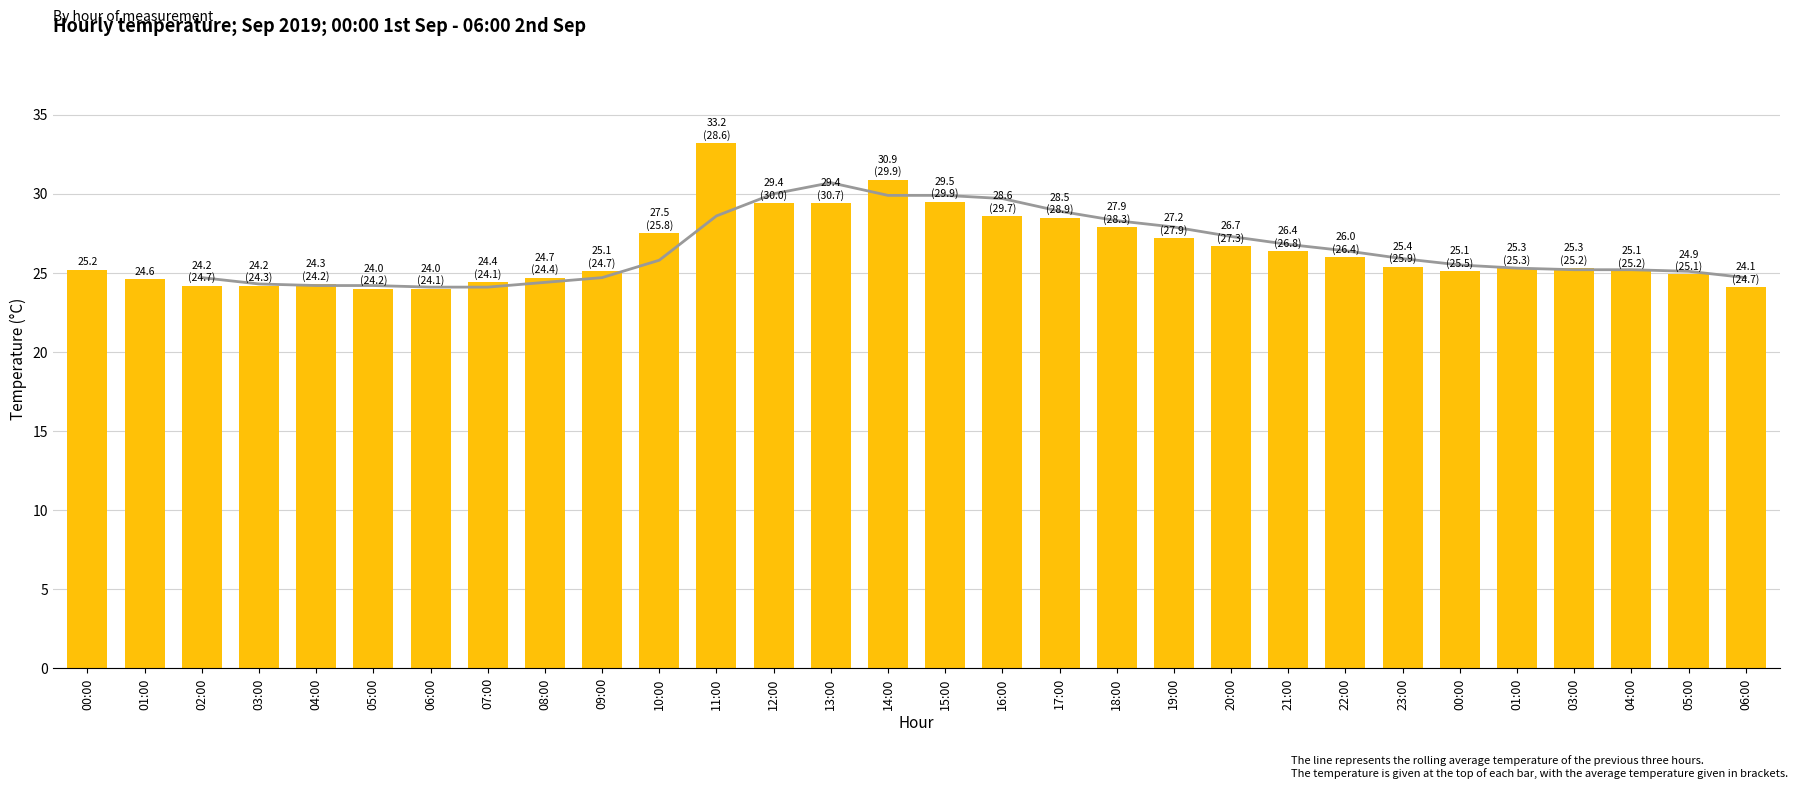

What is the difference between the avg_temp values at 05:00 and 21:00?

1.5